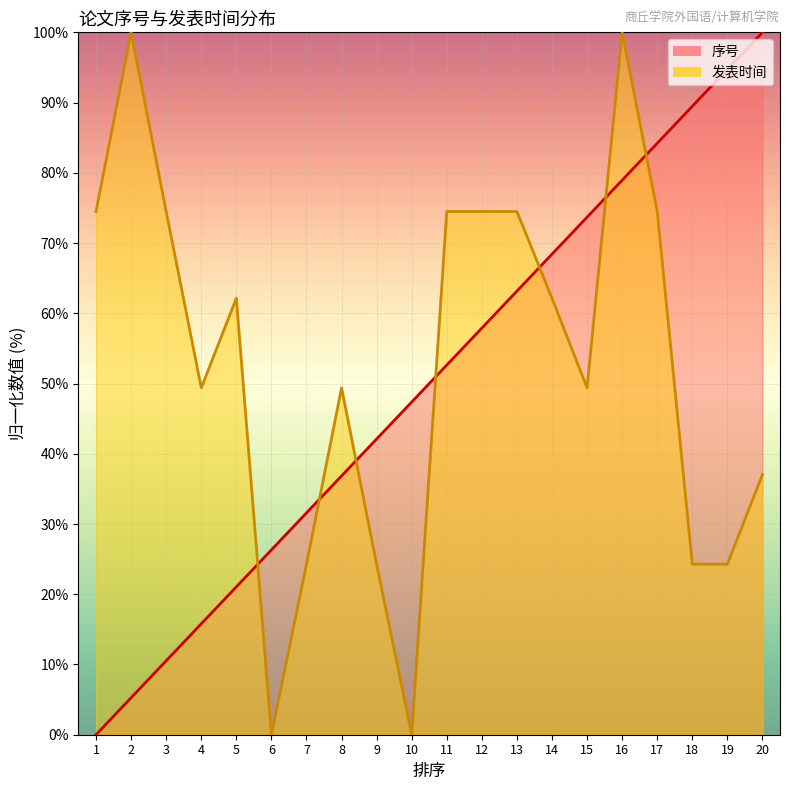

In 发表时间, how many points are higher than both neighbors (excluding endpoints)?

4